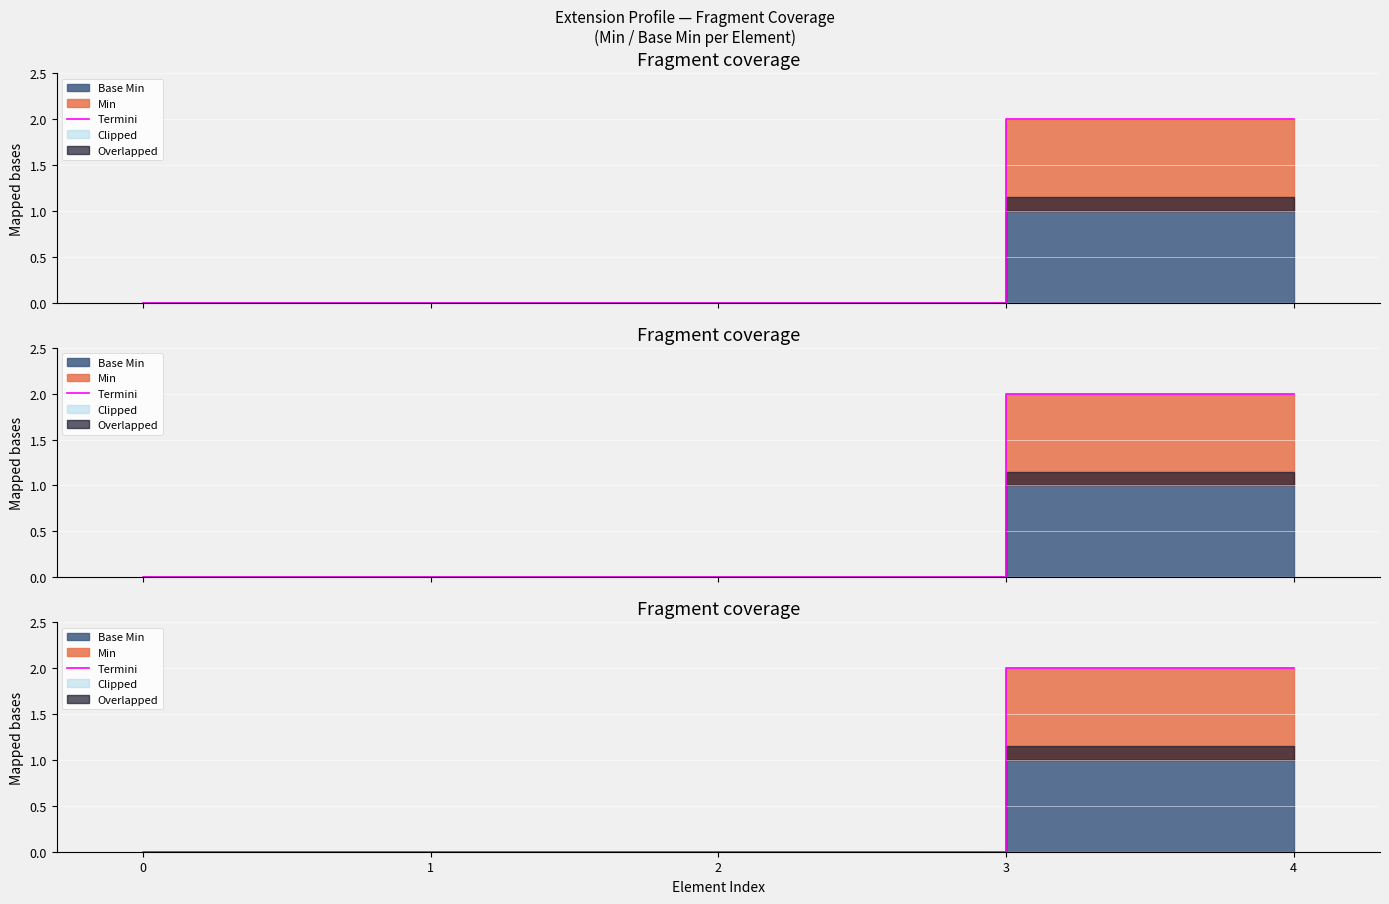

What is the average value?

1